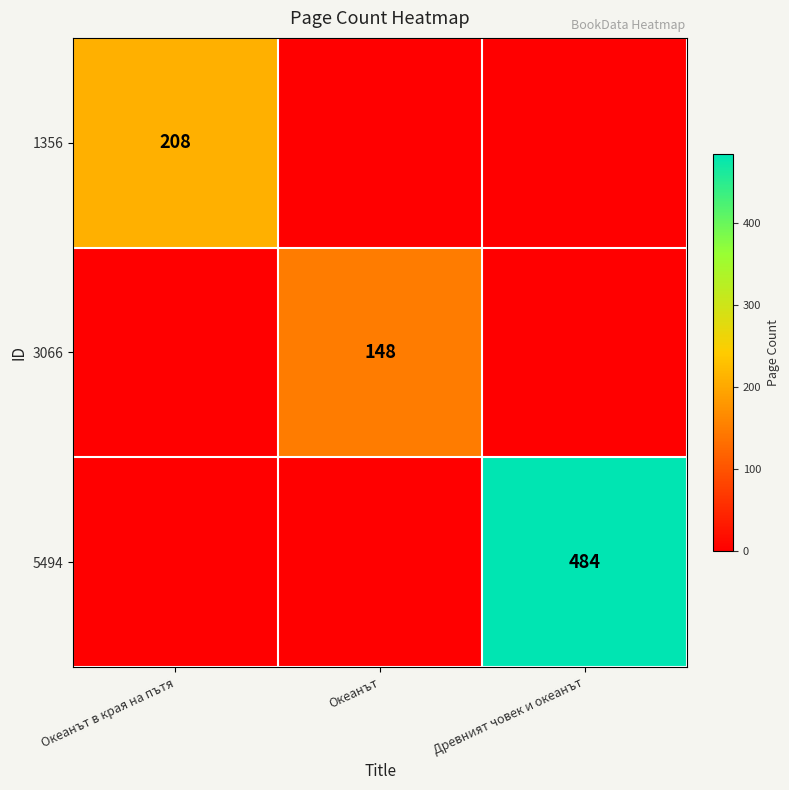

At which category is the sum across all series the highest?

Древният човек и океанът